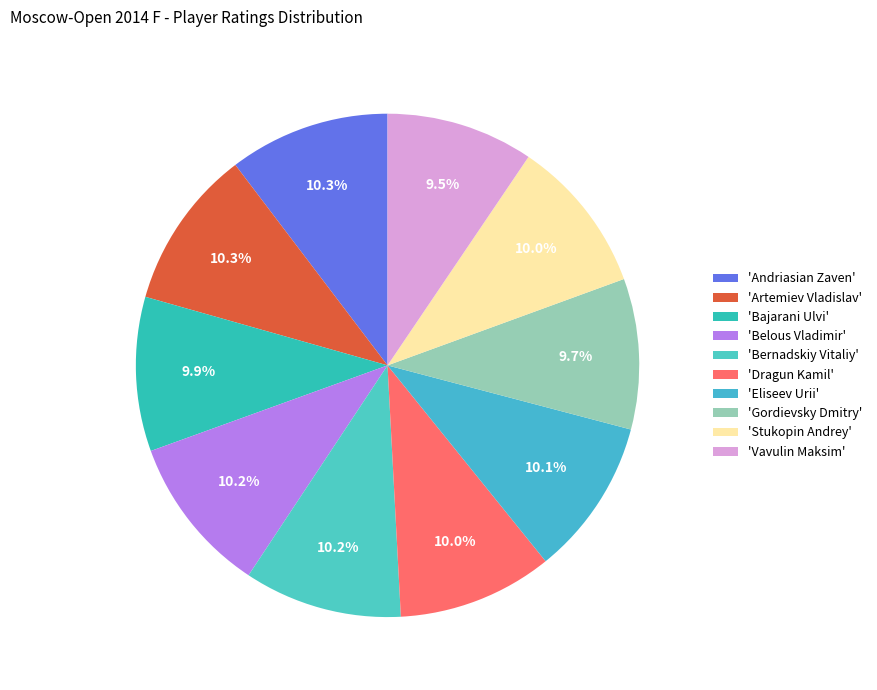

Rank the categories by value from highest to lowest.

Andriasian Zaven, Artemiev Vladislav, Belous Vladimir, Bernadskiy Vitaliy, Eliseev Urii, Dragun Kamil, Stukopin Andrey, Bajarani Ulvi, Gordievsky Dmitry, Vavulin Maksim